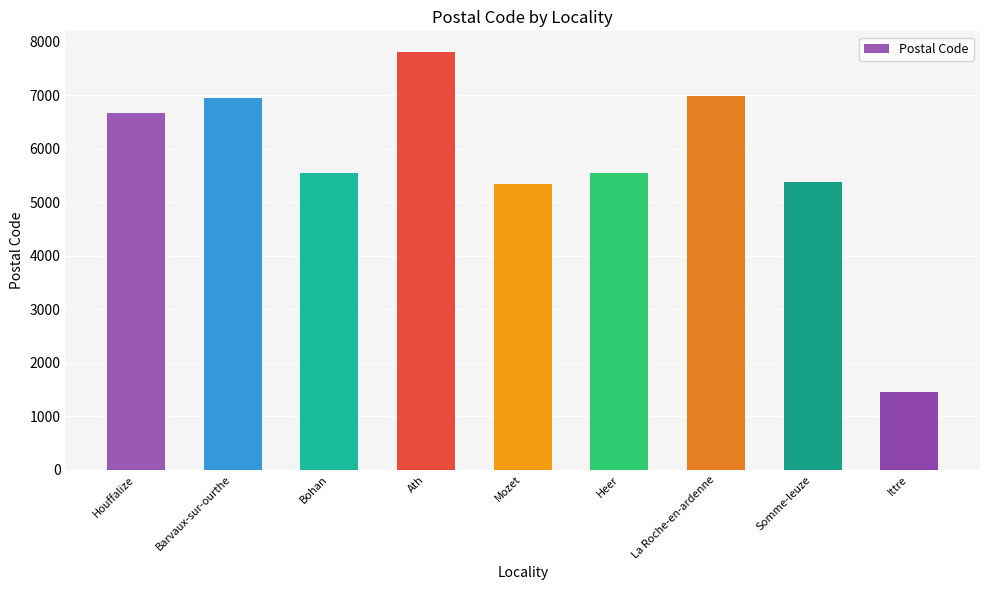

Which has a higher value, Ath or La Roche-en-ardenne?

Ath